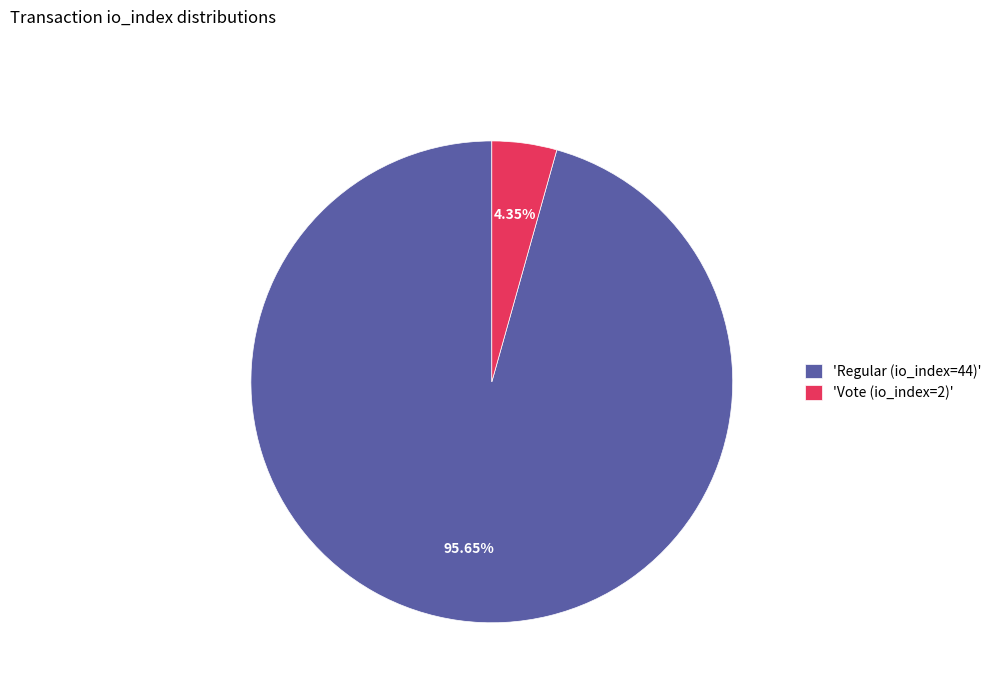

Is 'Vote (io_index=2)' the majority of the pie?

No